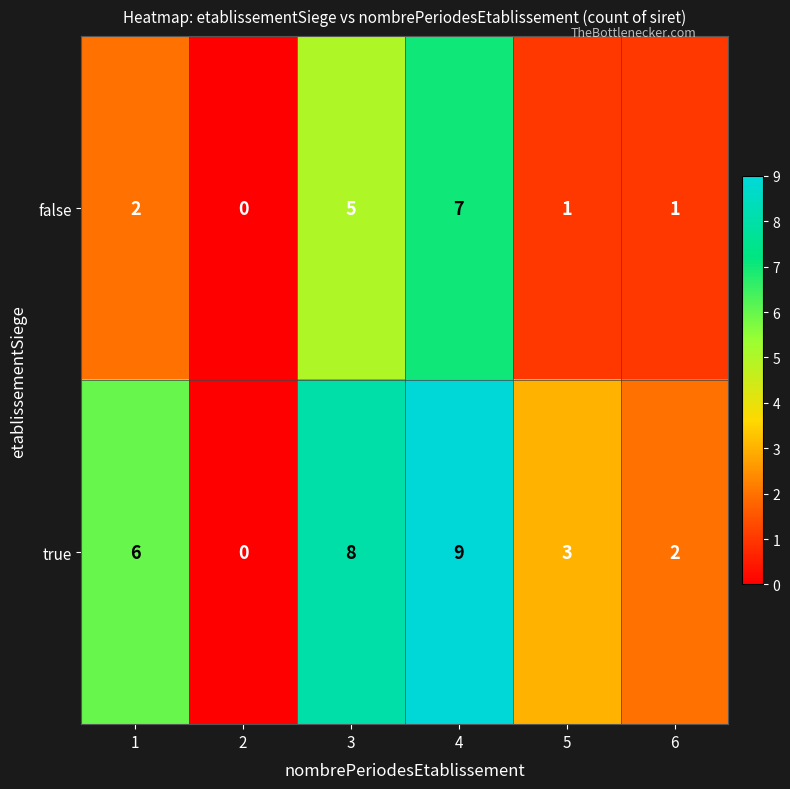

Reading left to right, what are all the values shown in this chart?

false: 2	0	5	7	1	1
true: 6	0	8	9	3	2